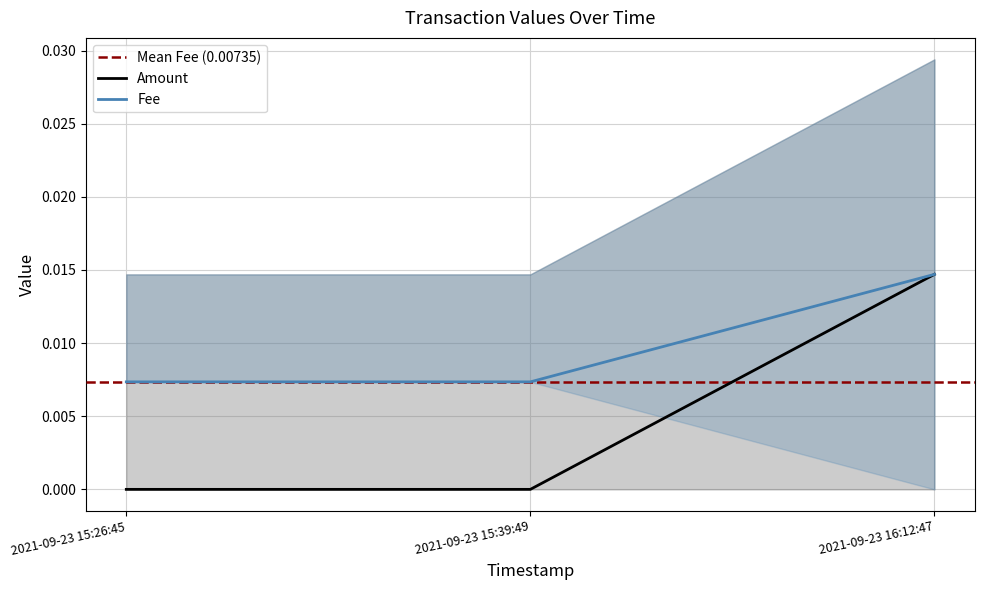

The Fee series shows 0.0 at 2021-09-23 16:12:47. True or false?

False